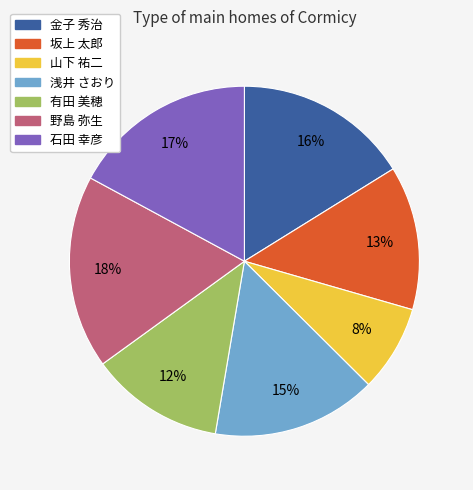

To the nearest percent, what is the difference between the largest and smallest slice percentages?

10%